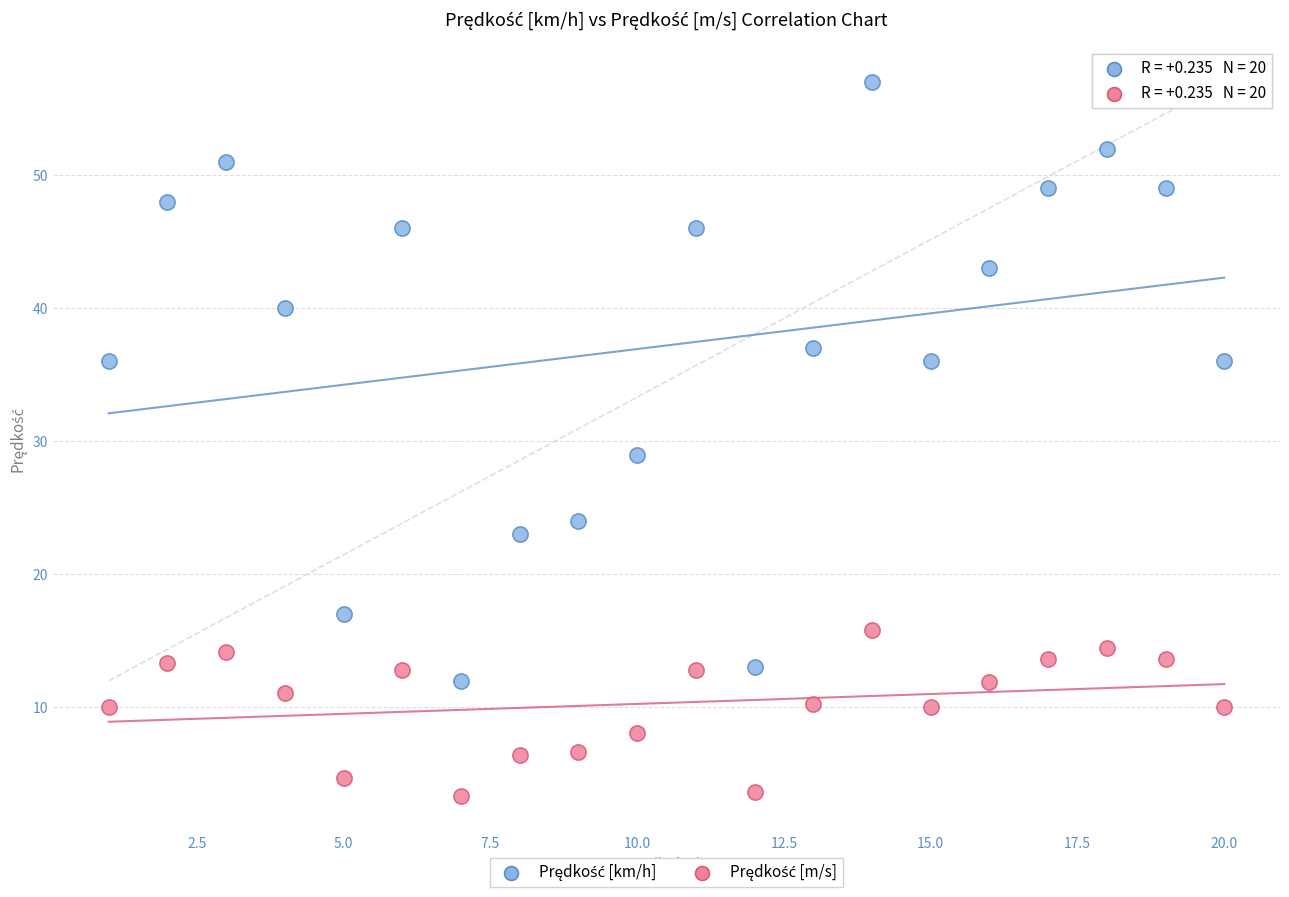

What is the X range (max minus min) for the scatter plot?

19.0